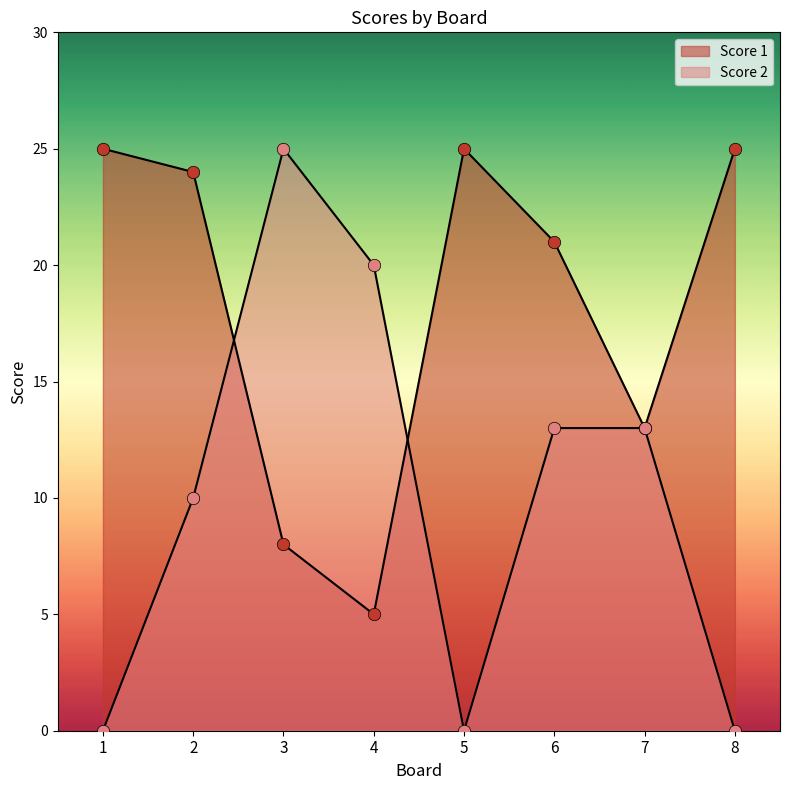

Which series has the largest total across all categories?

Score 1